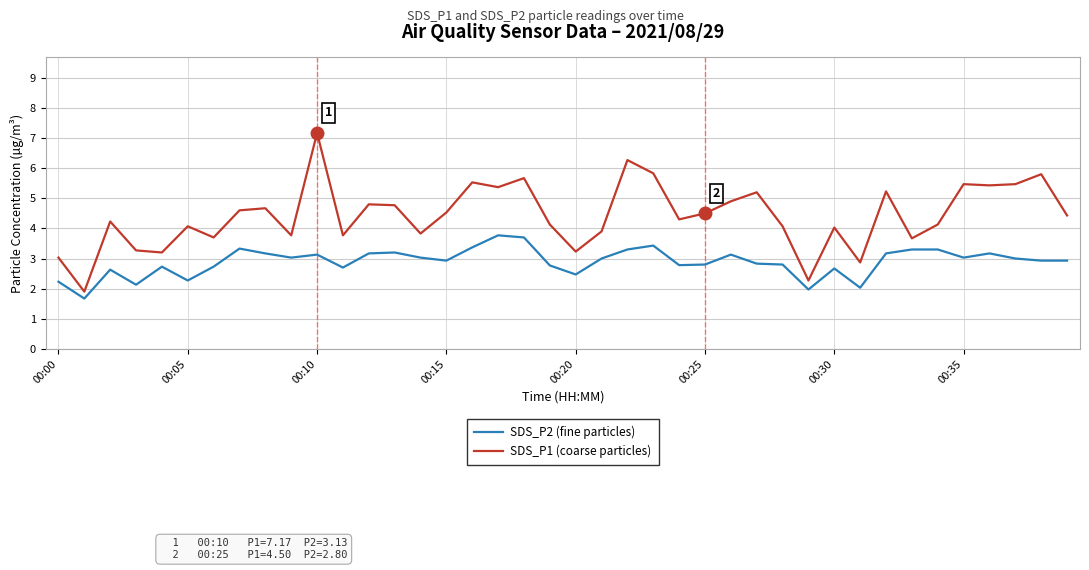

Which series has the largest range (max minus min)?

SDS_P1 (coarse particles)